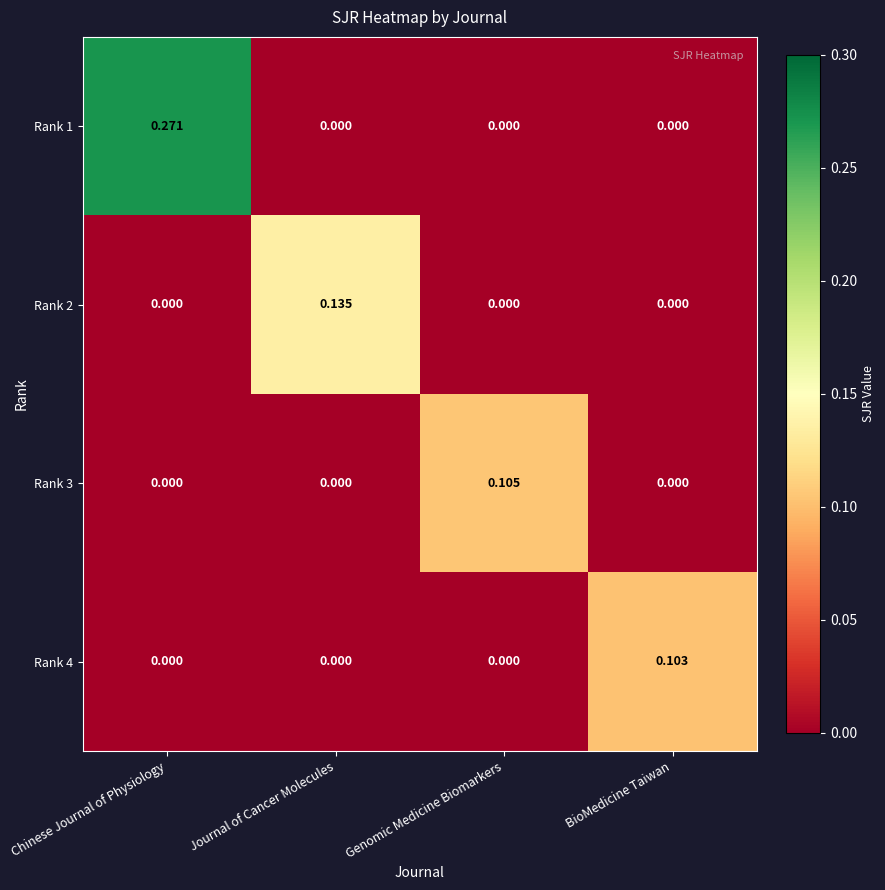

Is the value of Rank 2 at Genomic Medicine Biomarkers greater than the value of Rank 4 at BioMedicine Taiwan?

No